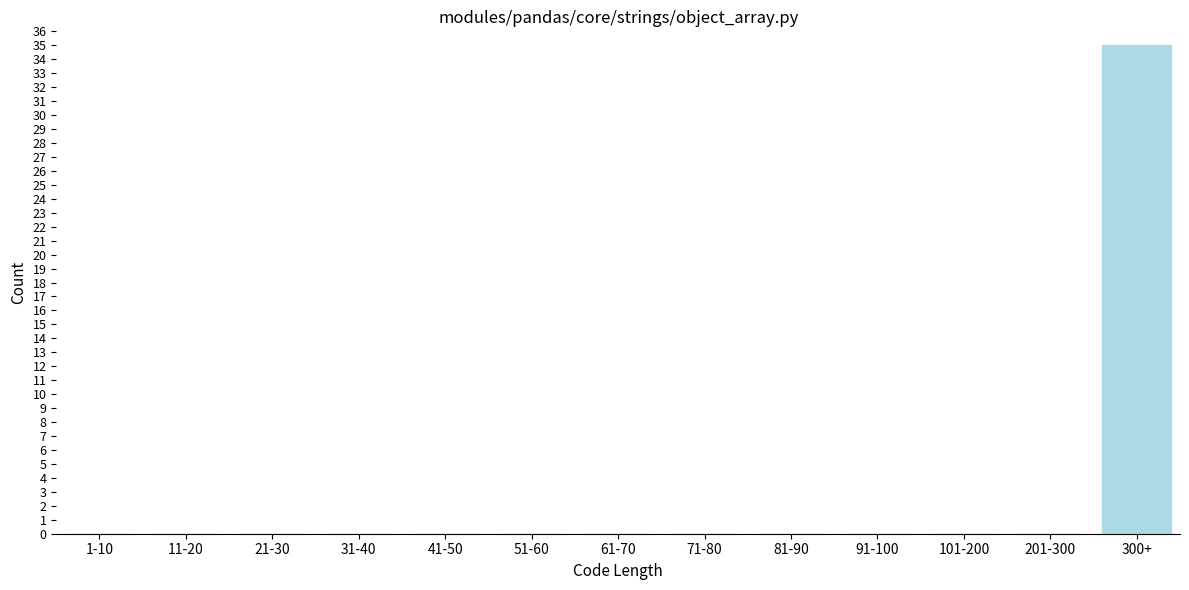

Reading left to right, what are all the values shown in this chart?

1-10=0	11-20=0	21-30=0	31-40=0	41-50=0	51-60=0	61-70=0	71-80=0	81-90=0	91-100=0	101-200=0	201-300=0	300+=35